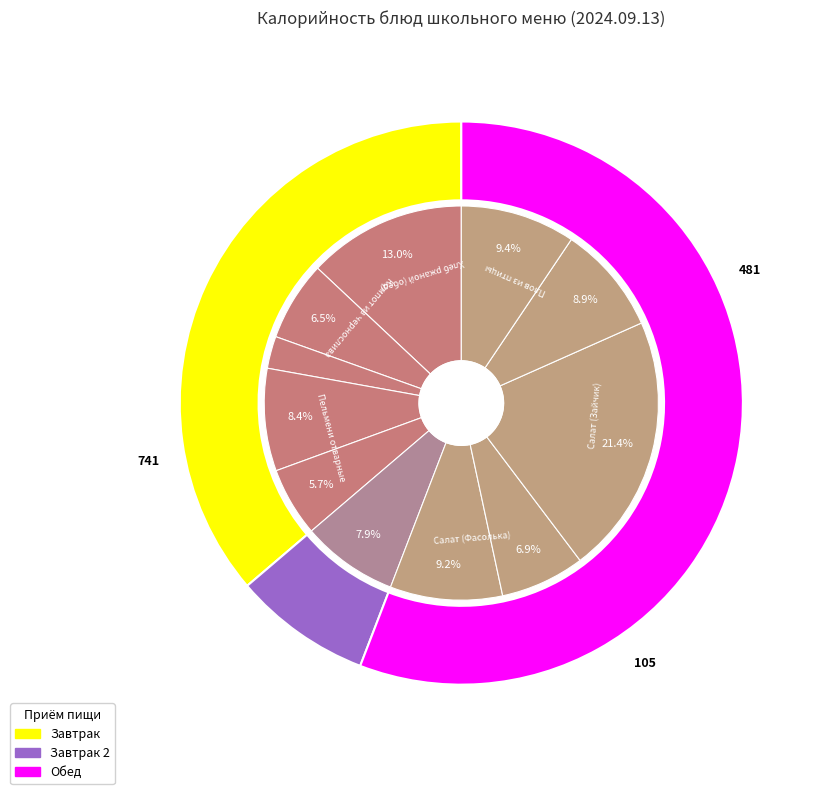

How many slices are in this pie chart?

11